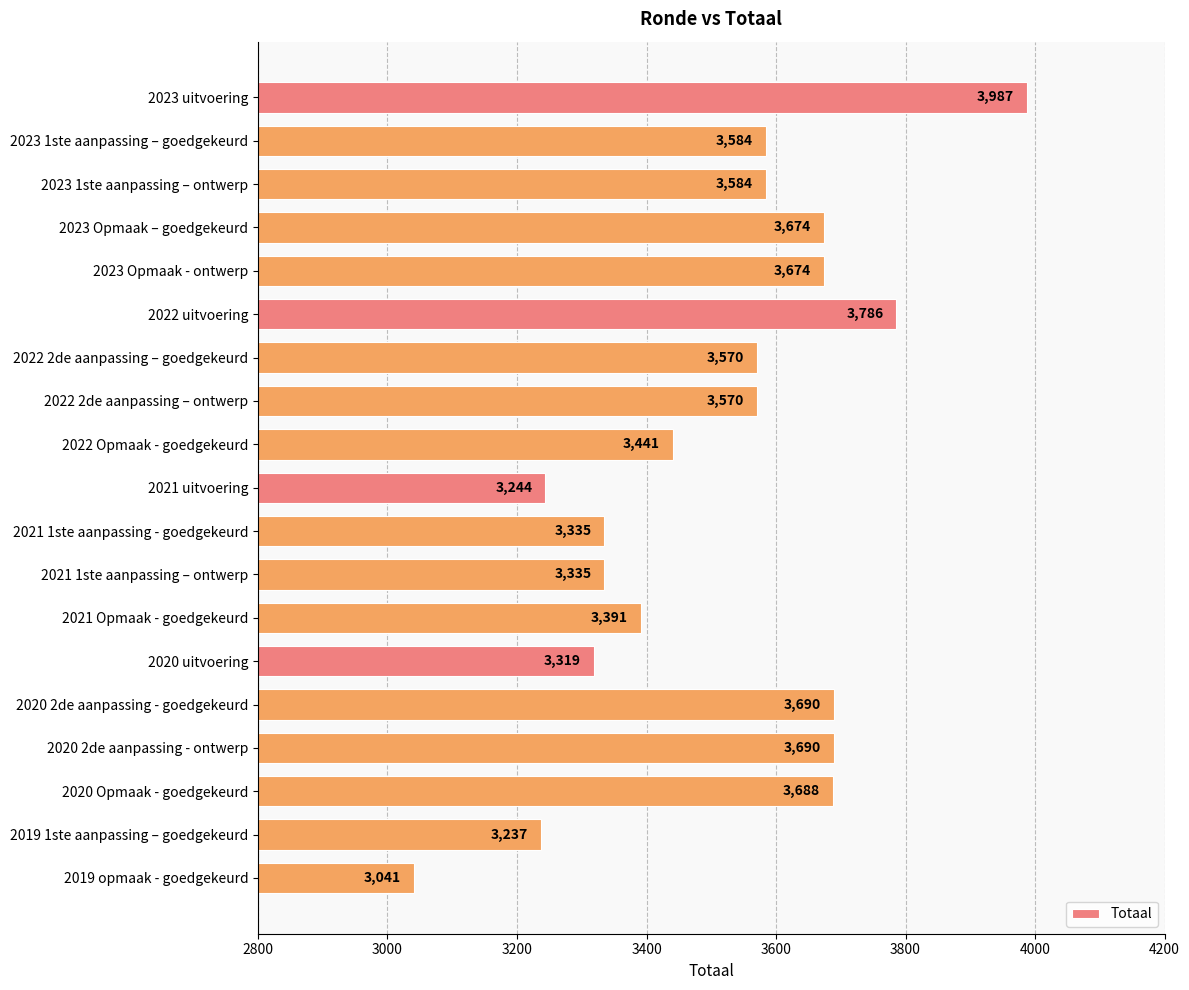

What is the ratio of the value at 2021 uitvoering to the value at 2021 1ste aanpassing – ontwerp?

1.0